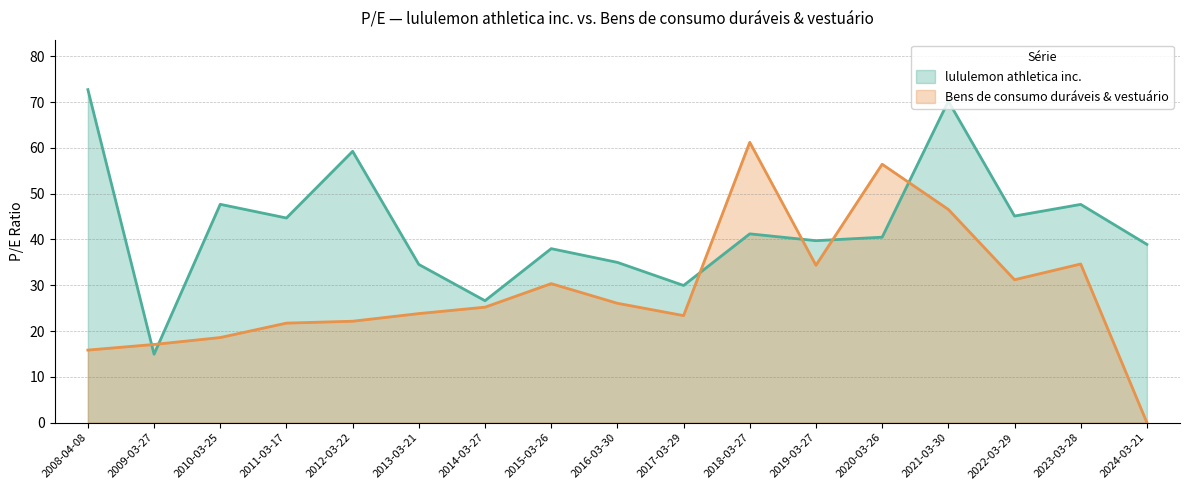

Which series ends up on top after the final intersection of Bens de consumo duráveis & vestuário and lululemon athletica inc.?

lululemon athletica inc.